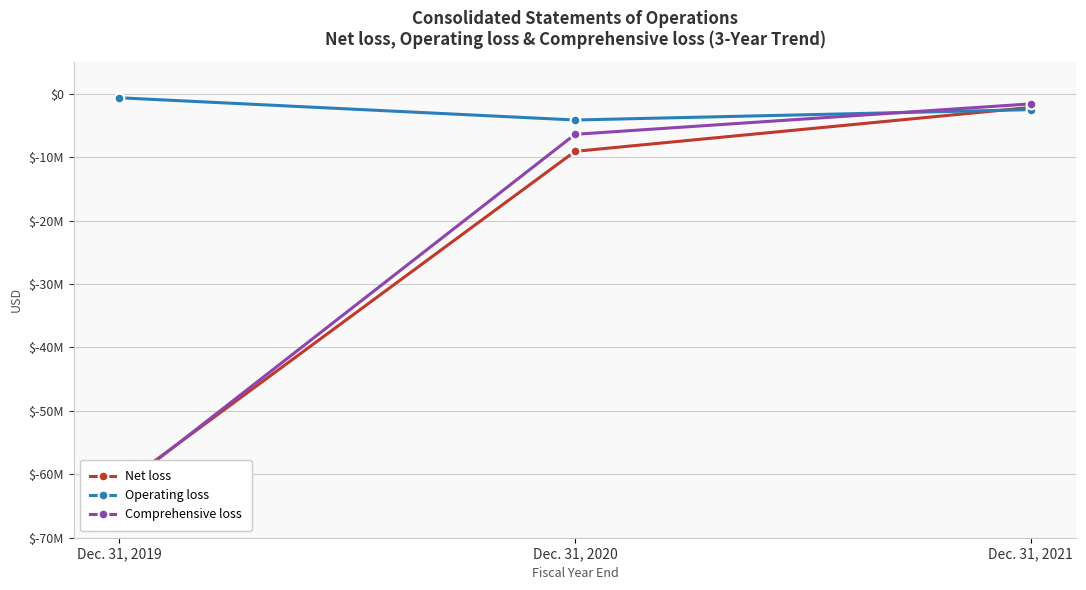

What is the average value of the Net loss series?

-24405547